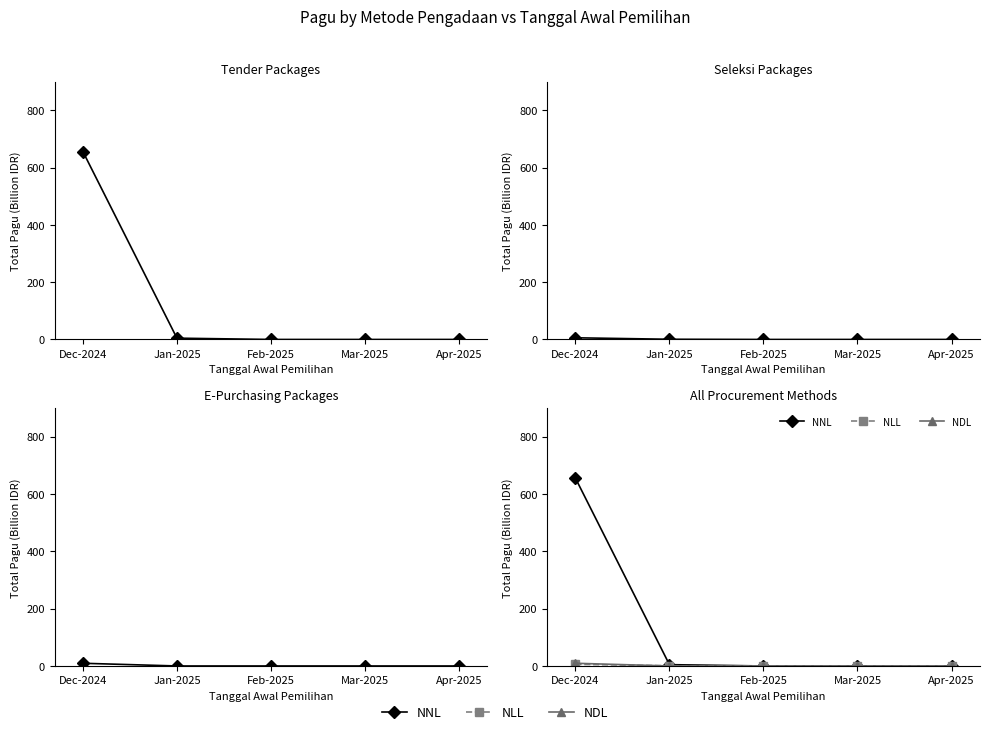

True or false: NNL and NDL intersect in this chart.

False